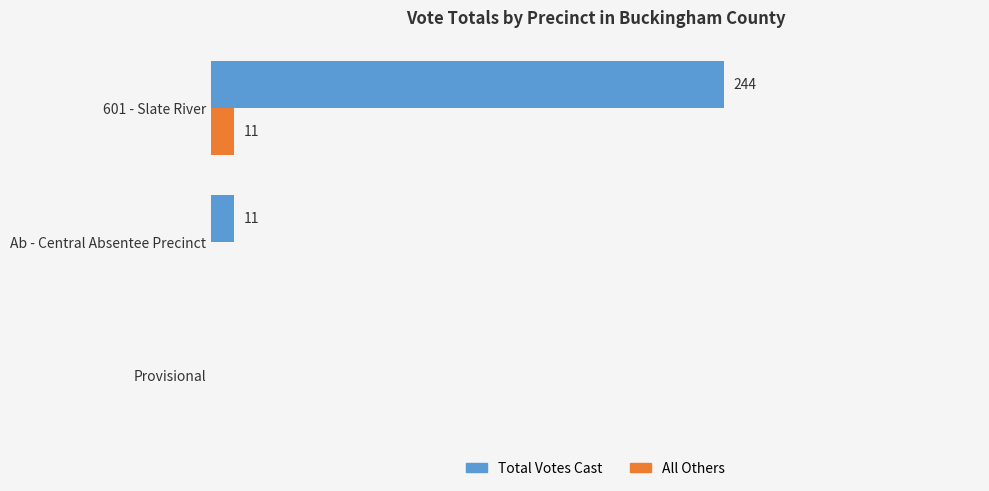

Which series has the widest spread of values?

Total Votes Cast